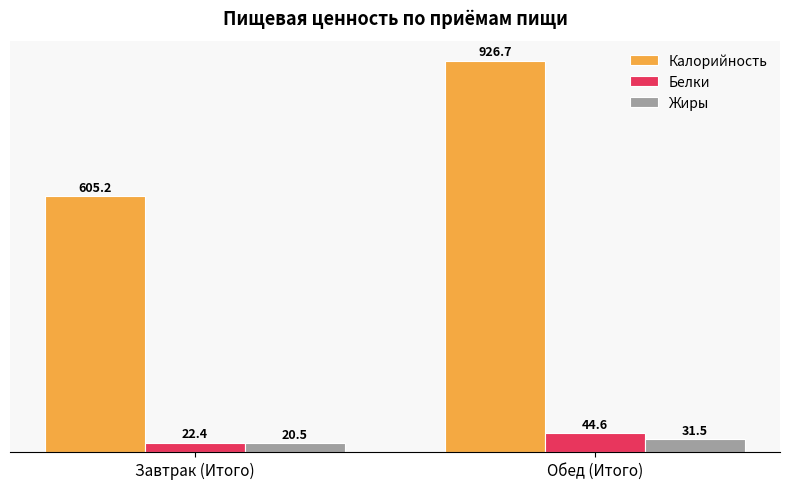

At which category is the sum across all series the highest?

Обед (Итого)